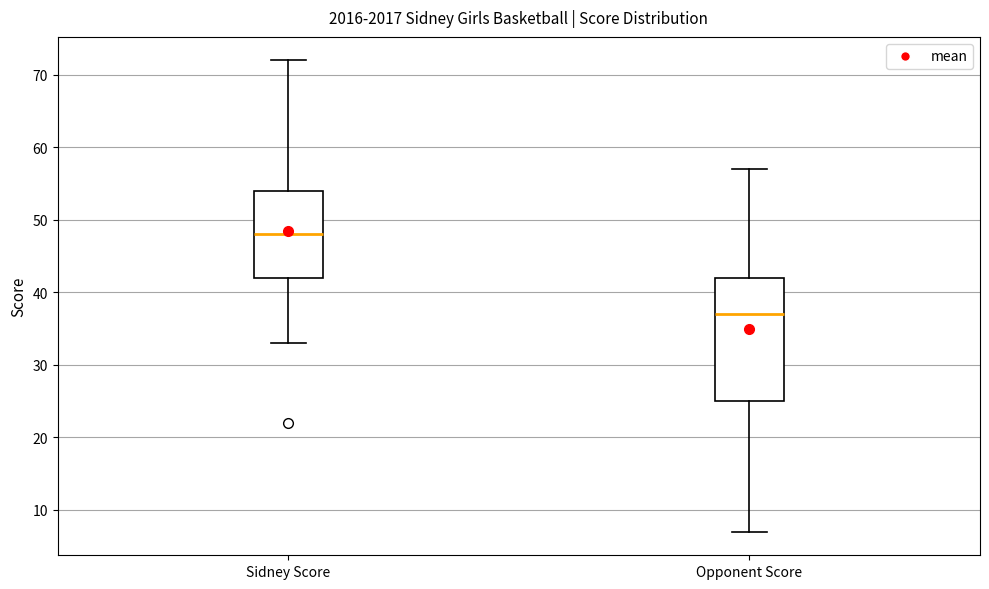

Reading left to right, transcribe this box plot: for each box, give where its median line is, the range the box spans, and where its two whiskers end, as read against the y-axis. The values are not printed on the chart, so give them approximately, as read against the axis.

Sidney Score: median 48, box 42 to 54, whiskers 33 to 72
Opponent Score: median 37, box 25 to 42, whiskers 7 to 57